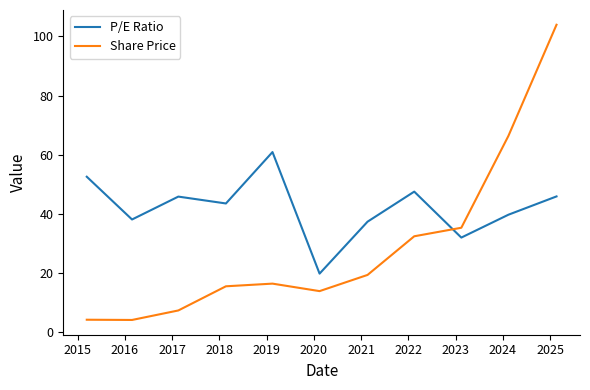

Which series has the largest total across all categories?

P/E Ratio